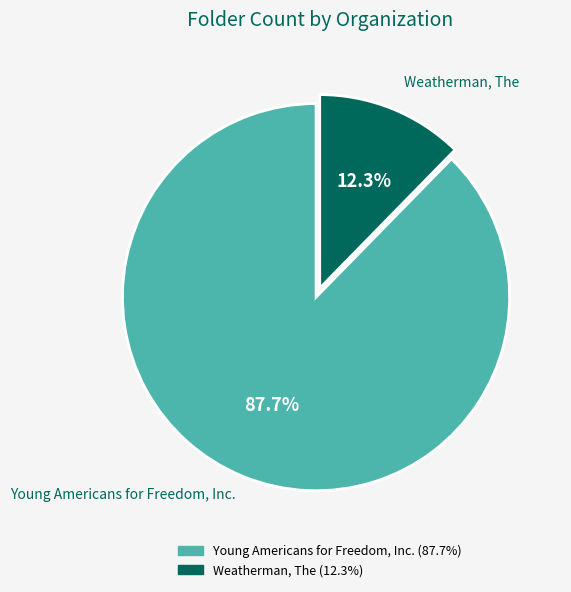

What portion of the pie excludes Young Americans for Freedom, Inc.?

12.3%